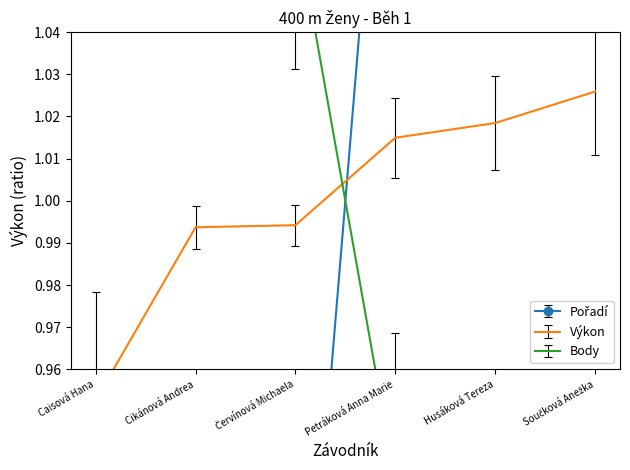

Which series has the largest total across all categories?

Pořadí